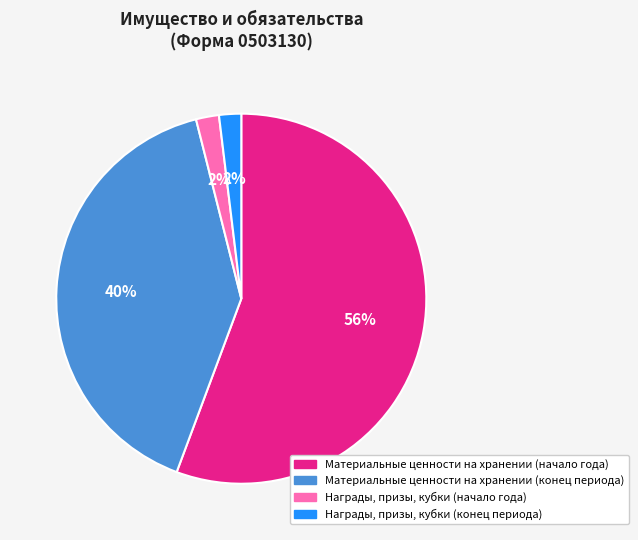

What percentage is the Материальные ценности на хранении (конец периода) slice, to the nearest percent?

40%